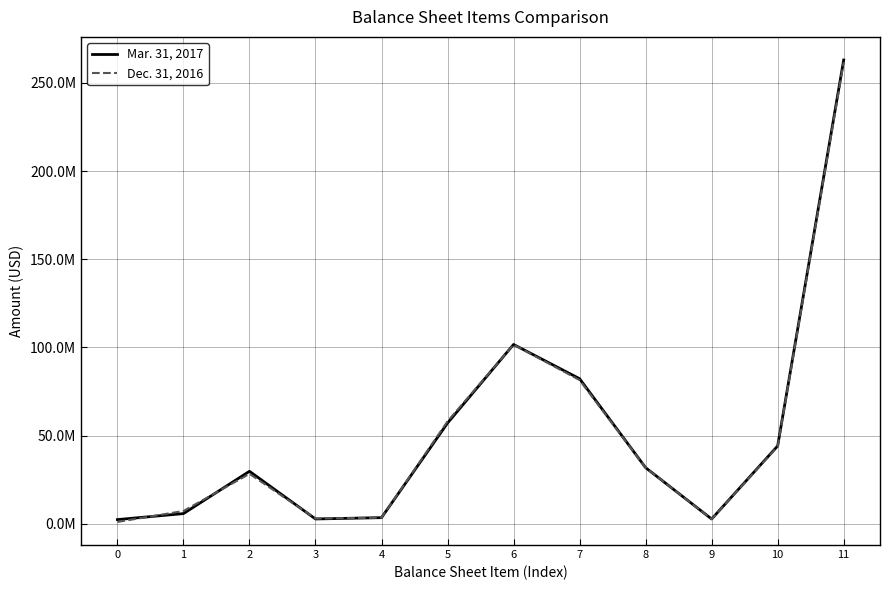

What is the value of the Dec. 31, 2016 point at the 11th from the left?

43867228